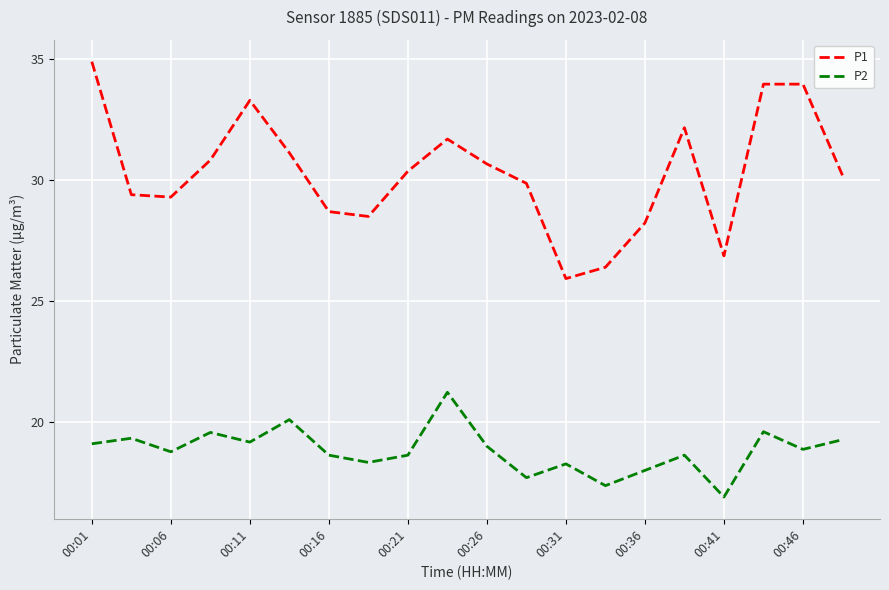

How many lines are shown in the chart?

2